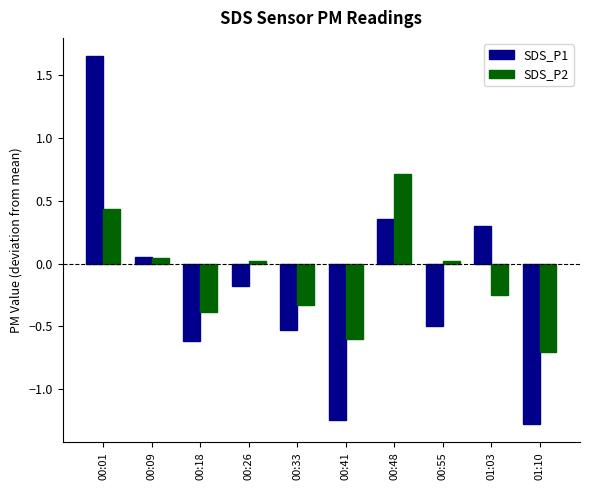

Are the bars horizontal?

No